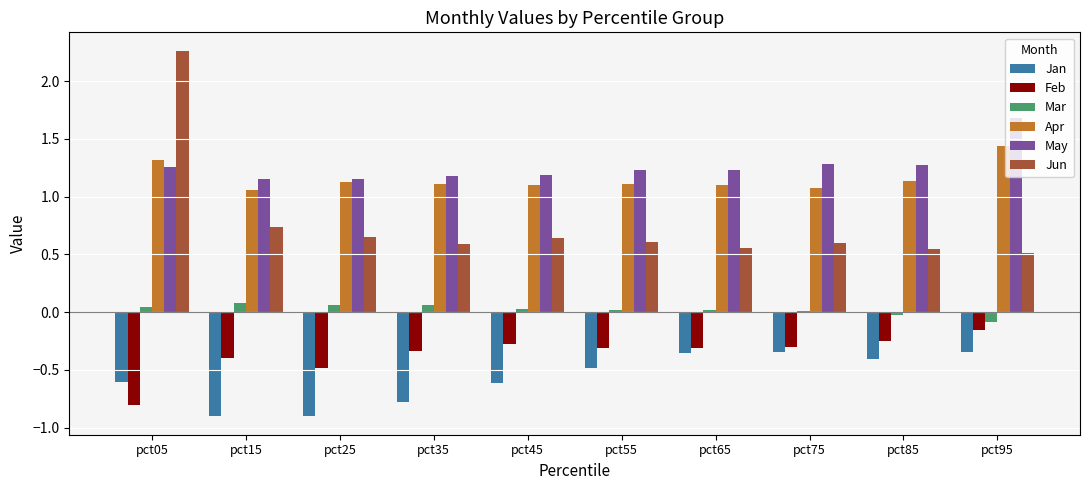

What is the highest value of the May series?

1.7